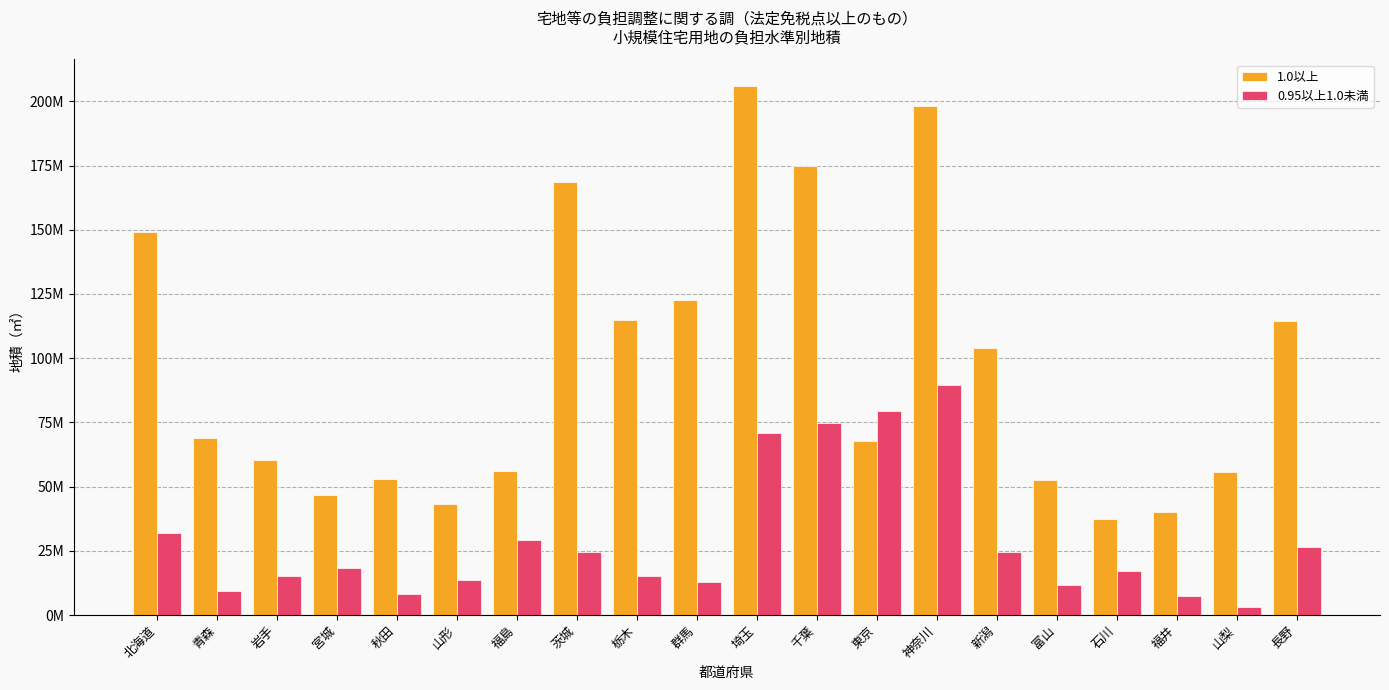

What is the value of the 1.0以上 bar at the 12th from the left?

174682031